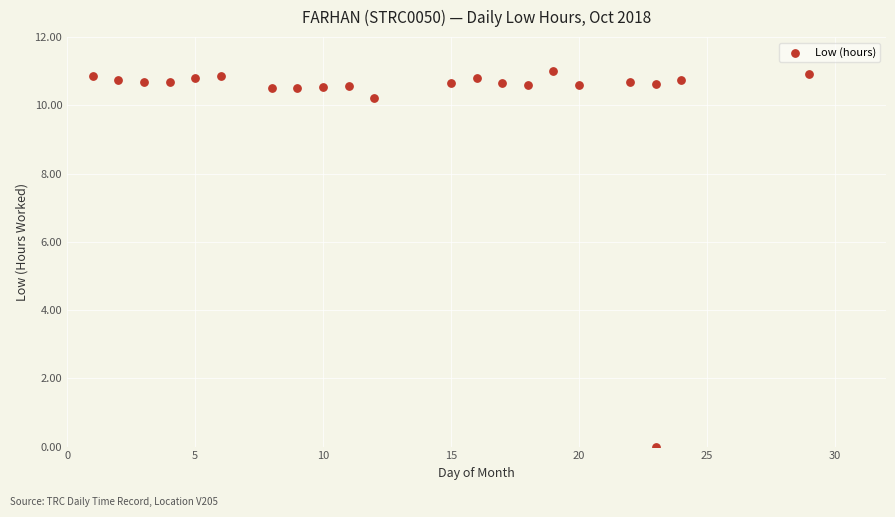

What is the range of Y values (max minus min)?

11.0